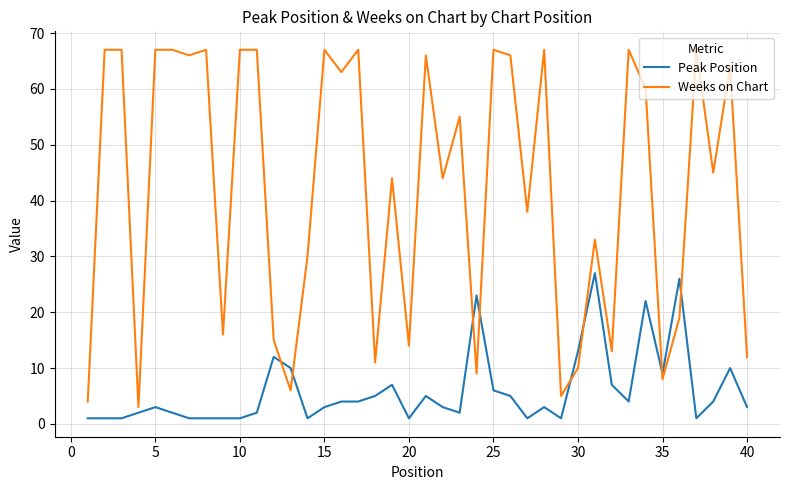

What is the greatest value displayed?

67